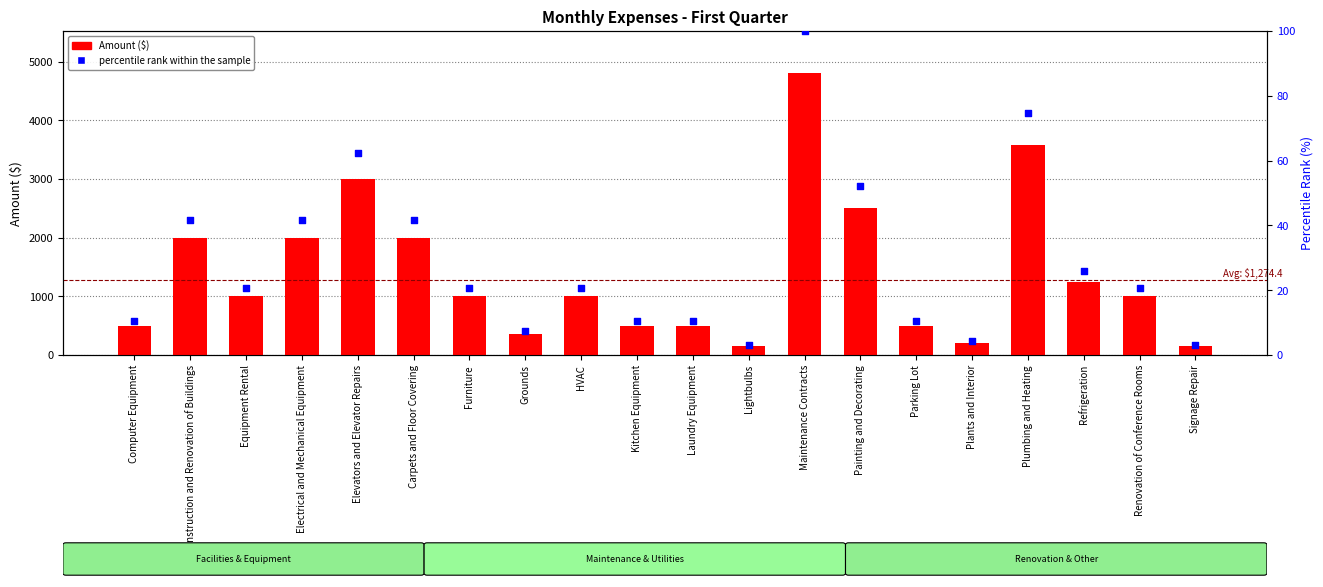

Is the value of percentile rank within the sample at Renovation of Conference Rooms greater than the value of Amount at Maintenance Contracts?

No